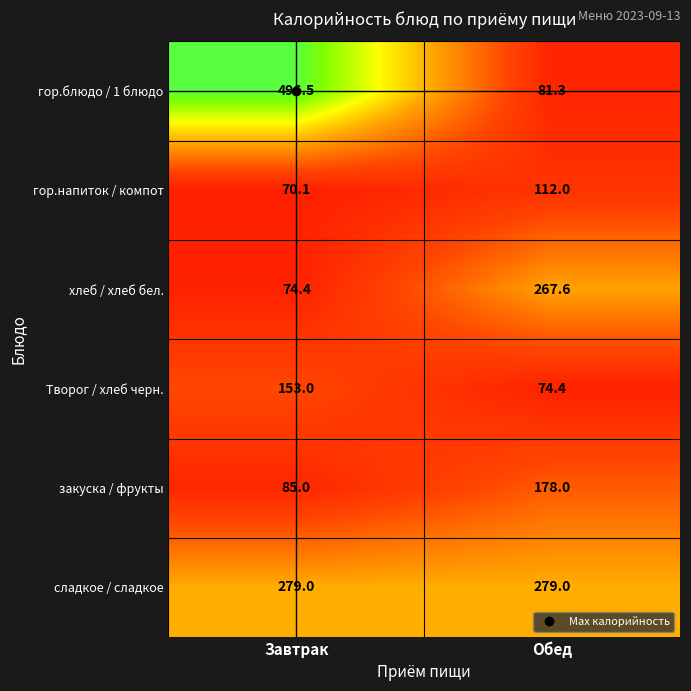

At how many categories does at least one series exceed 154?

2